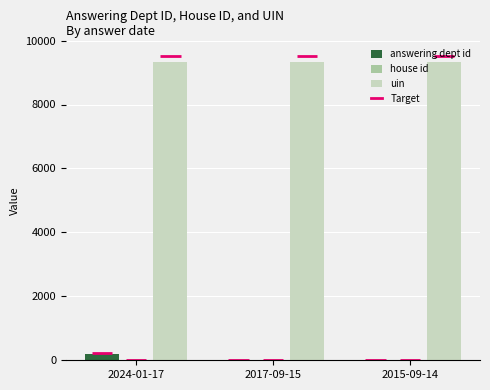

Is the value of answering dept id at 2017-09-15 greater than the value of uin at 2017-09-15?

No